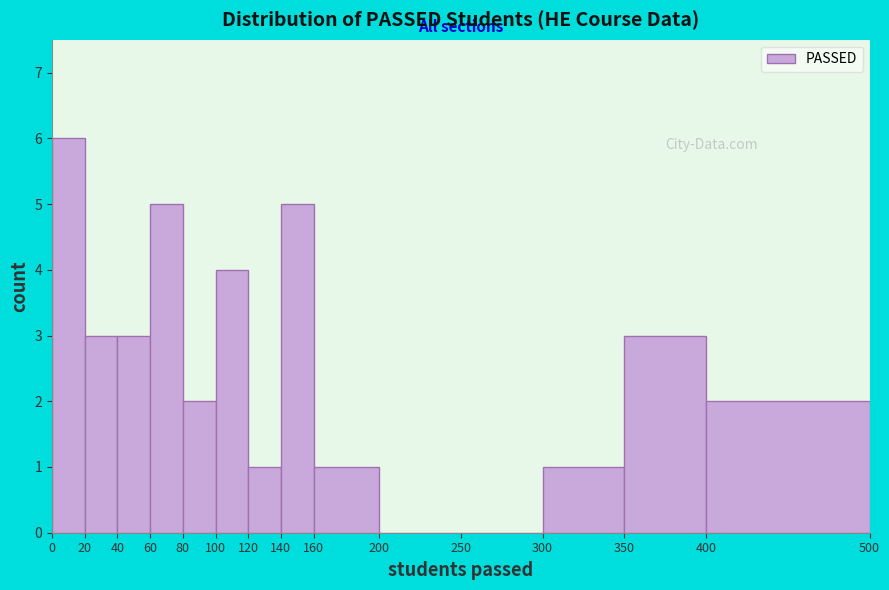

Reading left to right, transcribe this chart: for each bar, give the range it covers on the x-axis and its height. The values are not printed on the chart, so give them approximately, as read against the axis.

0 to 20: 6
20 to 40: 3
40 to 60: 3
60 to 80: 5
80 to 100: 2
100 to 120: 4
120 to 140: 1
140 to 160: 5
160 to 200: 1
200 to 250: 0
250 to 300: 0
300 to 350: 1
350 to 400: 3
400 to 500: 2